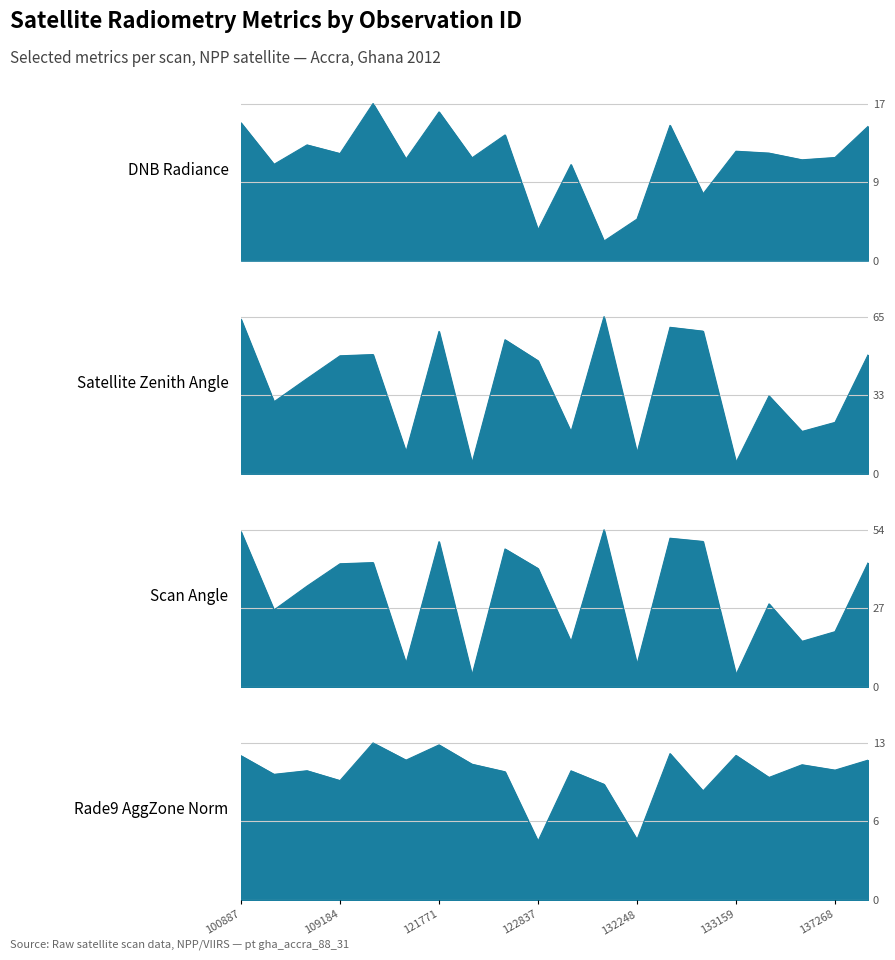

How many values in the scan_angle series are below 40?

10